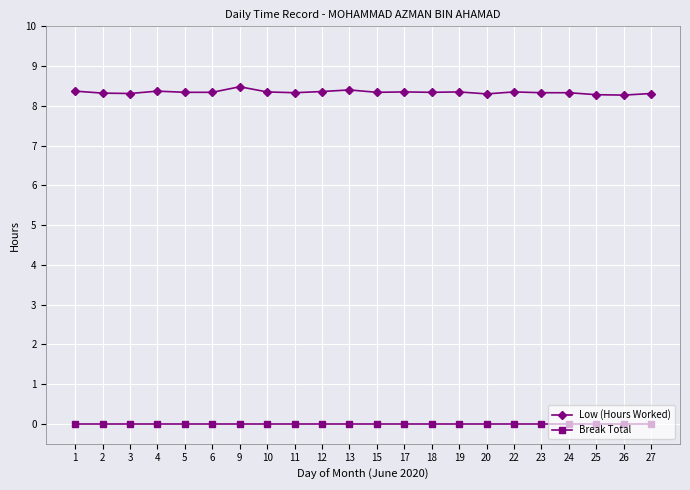

What value does the Low (Hours Worked) series have at 11?

8.3